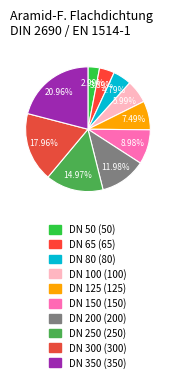

True or false: DN 150 accounts for 20% of the total.

False